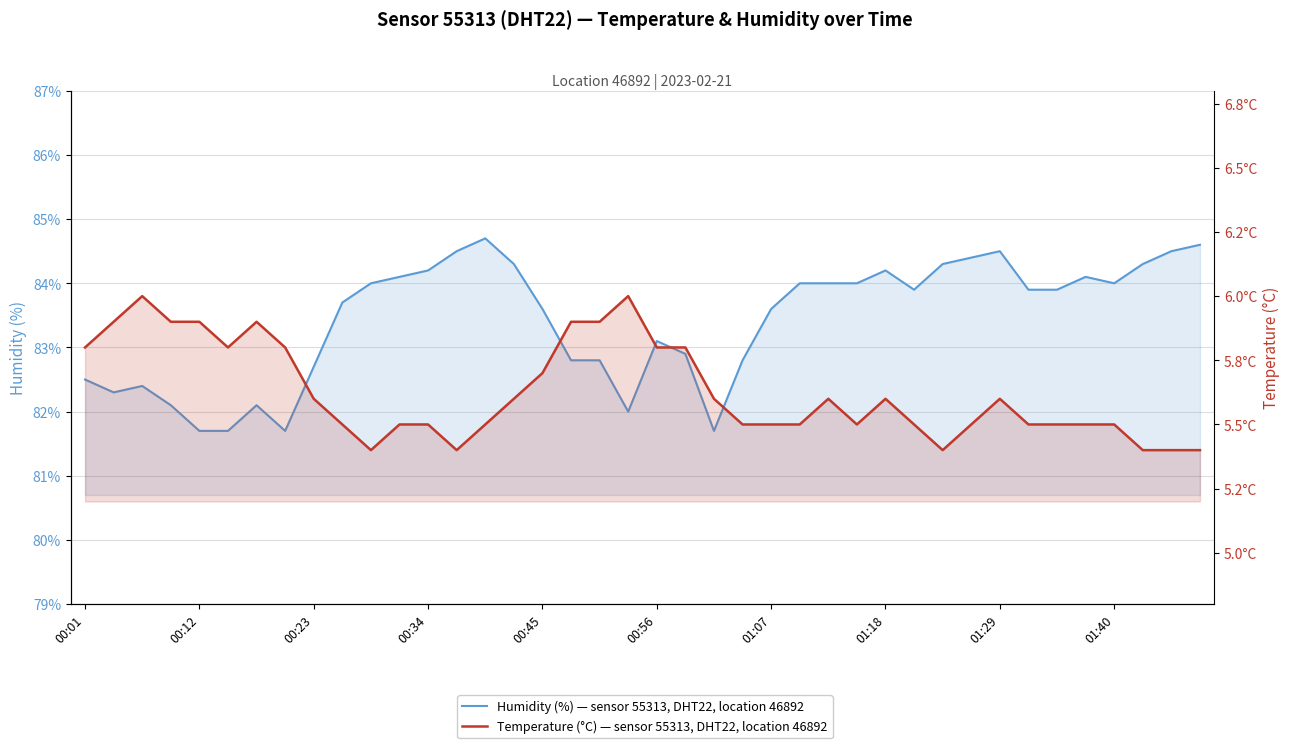

Is the value of temperature at 25 greater than the value of humidity at 01:18?

No